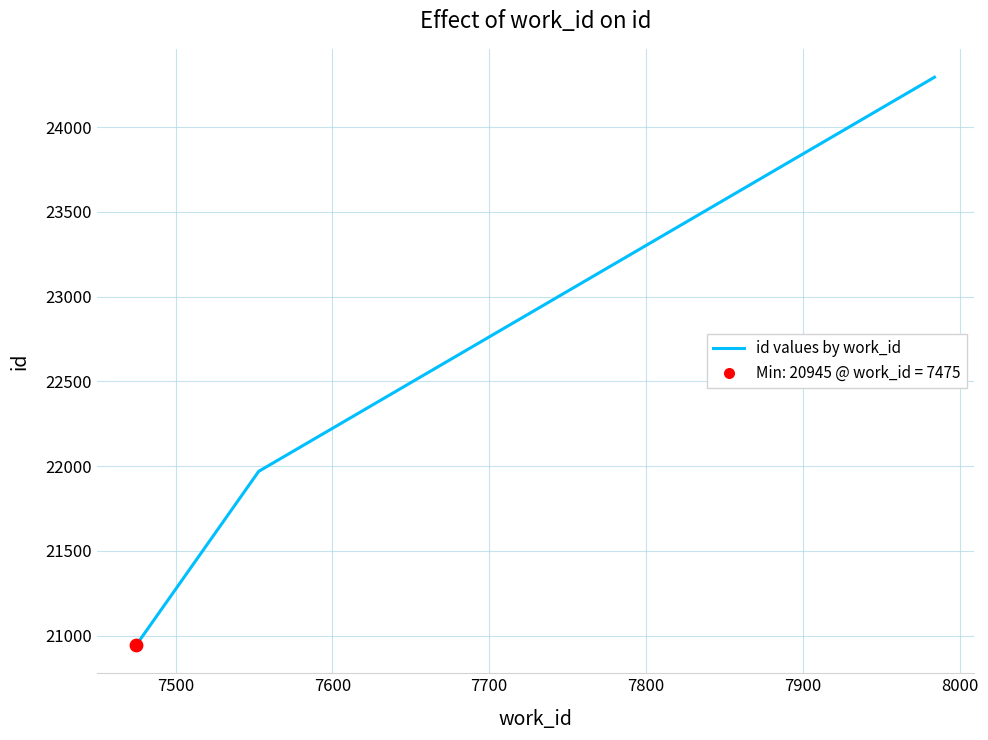

What is the greatest value displayed?

24295